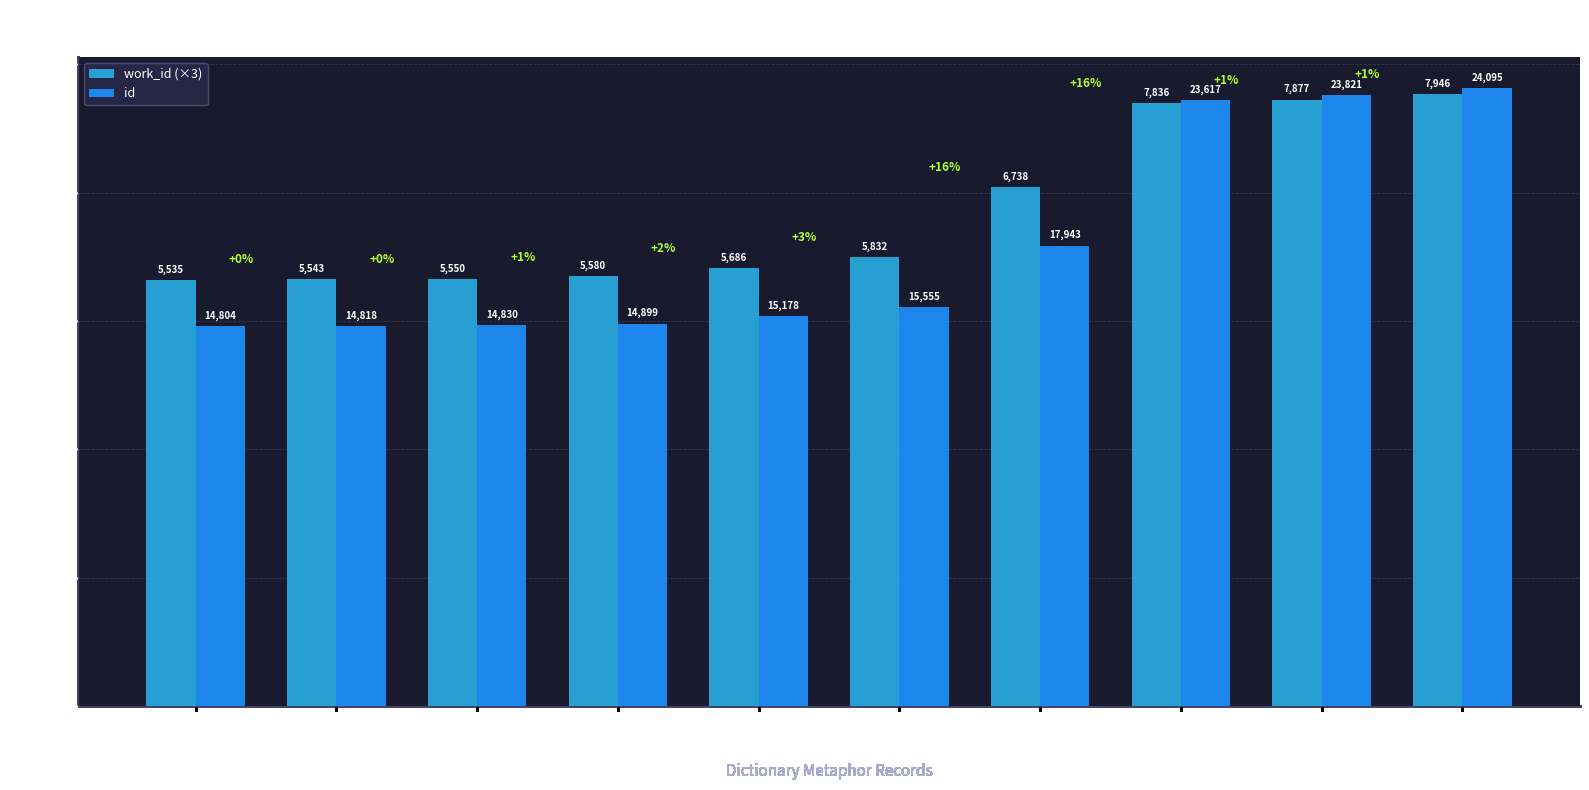

What is the value of the id bar at the 3rd from the left?

14830